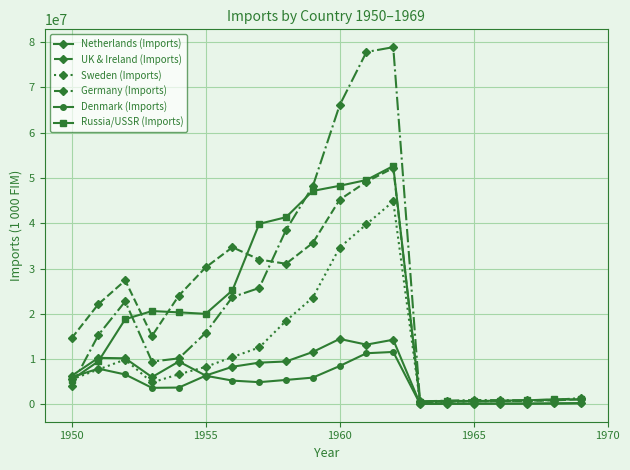

What is the highest value of the Germany (Imports) series?

78877354